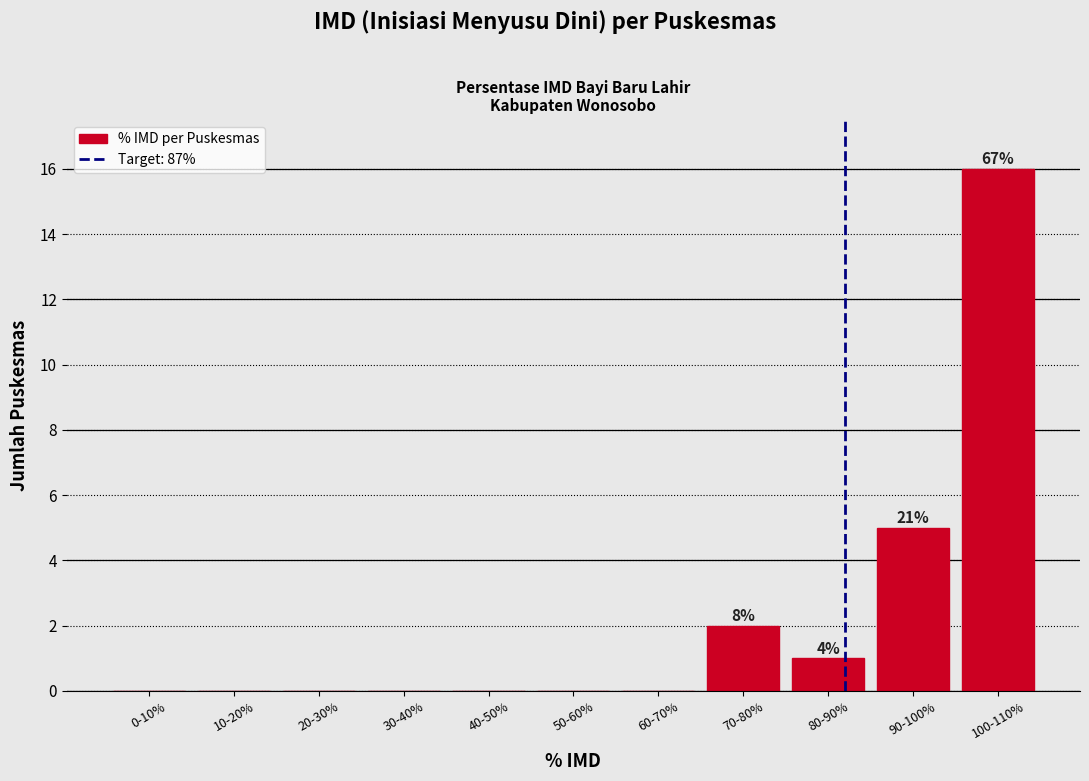

Reading left to right, extract all data points from this chart.

0-10%=0	10-20%=0	20-30%=0	30-40%=0	40-50%=0	50-60%=0	60-70%=0	70-80%=2	80-90%=1	90-100%=5	100-110%=16